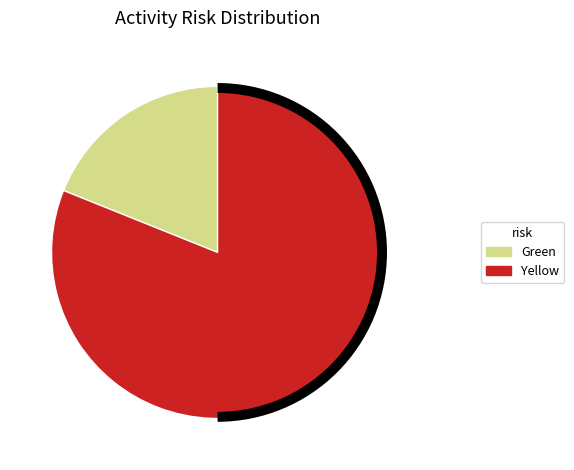

Which series has the widest spread of values?

Green